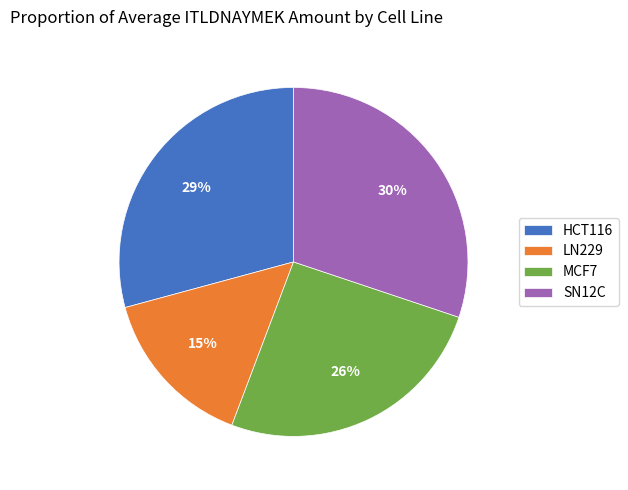

The HCT116 slice represents 36% of the pie. True or false?

False